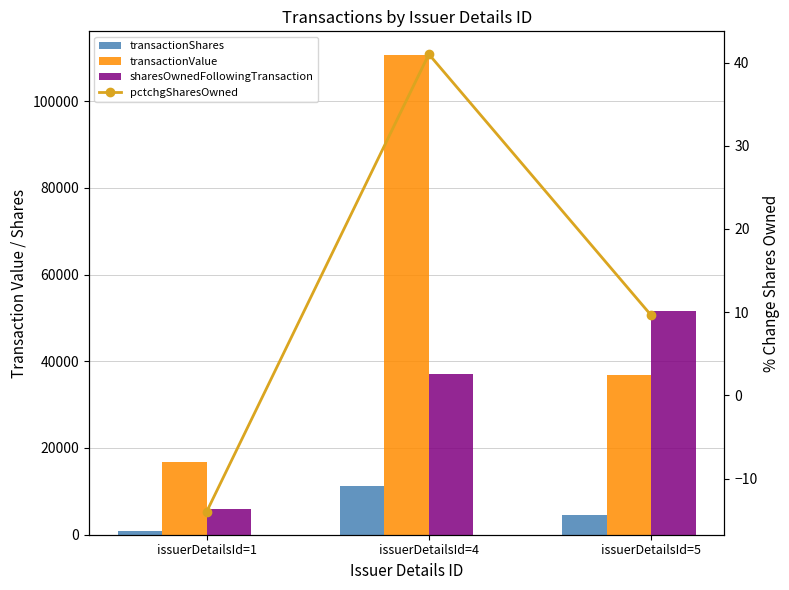

What is the sum of the pctchgSharesOwned values at issuerDetailsId=1 and issuerDetailsId=5?

-4.4